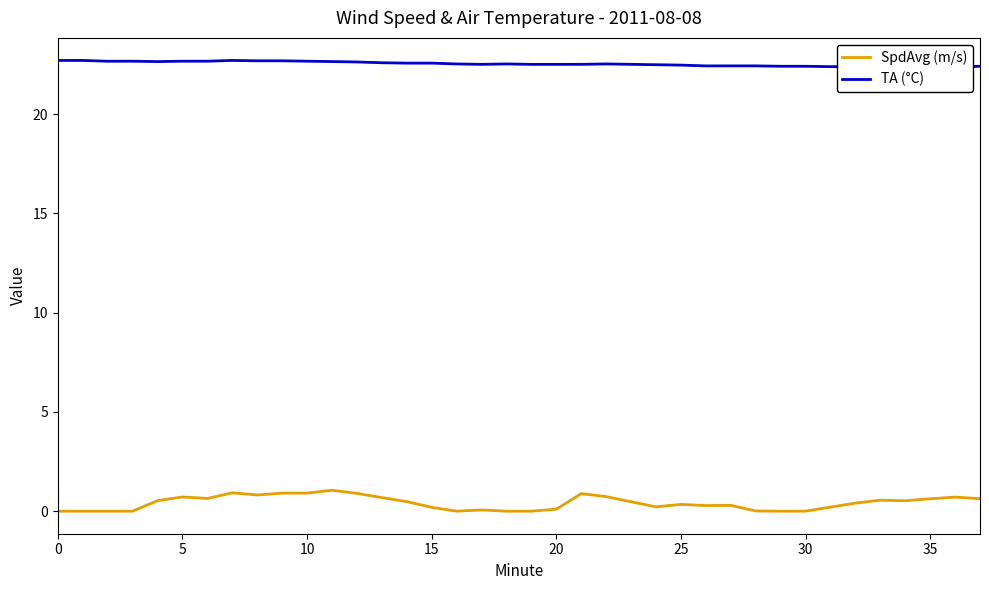

Reading left to right, extract all data points from this chart.

SpdAvg (m/s): 0.0	0.0	0.0	0.0	0.5	0.7	0.6	0.9	0.8	0.9	0.9	1.1	0.9	0.7	0.5	0.2	0.0	0.1	0.0	0.0	0.1	0.9	0.7	0.5	0.2	0.3	0.3	0.3	0.0	0.0	0.0	0.2	0.4	0.6	0.5	0.6	0.7	0.6
TA (°C): 22.7	22.7	22.7	22.7	22.6	22.7	22.7	22.7	22.7	22.7	22.7	22.7	22.6	22.6	22.6	22.6	22.5	22.5	22.5	22.5	22.5	22.5	22.5	22.5	22.5	22.5	22.4	22.4	22.4	22.4	22.4	22.4	22.4	22.4	22.4	22.4	22.4	22.4